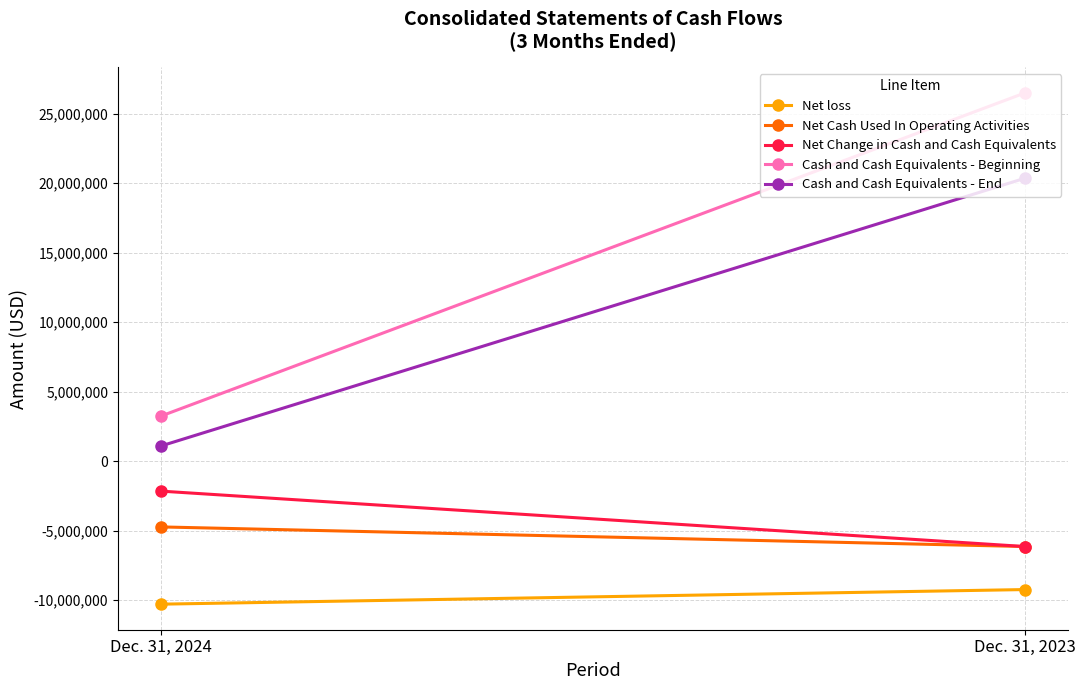

Is it true that Net loss equals -16377445 at Dec. 31, 2024?

False